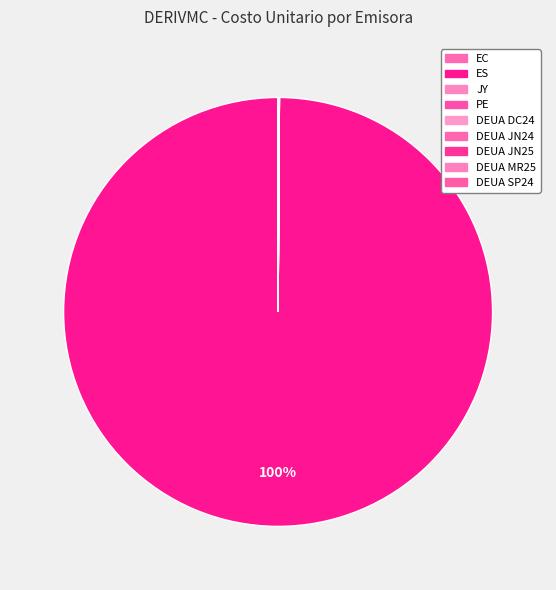

What is the majority slice?

ES